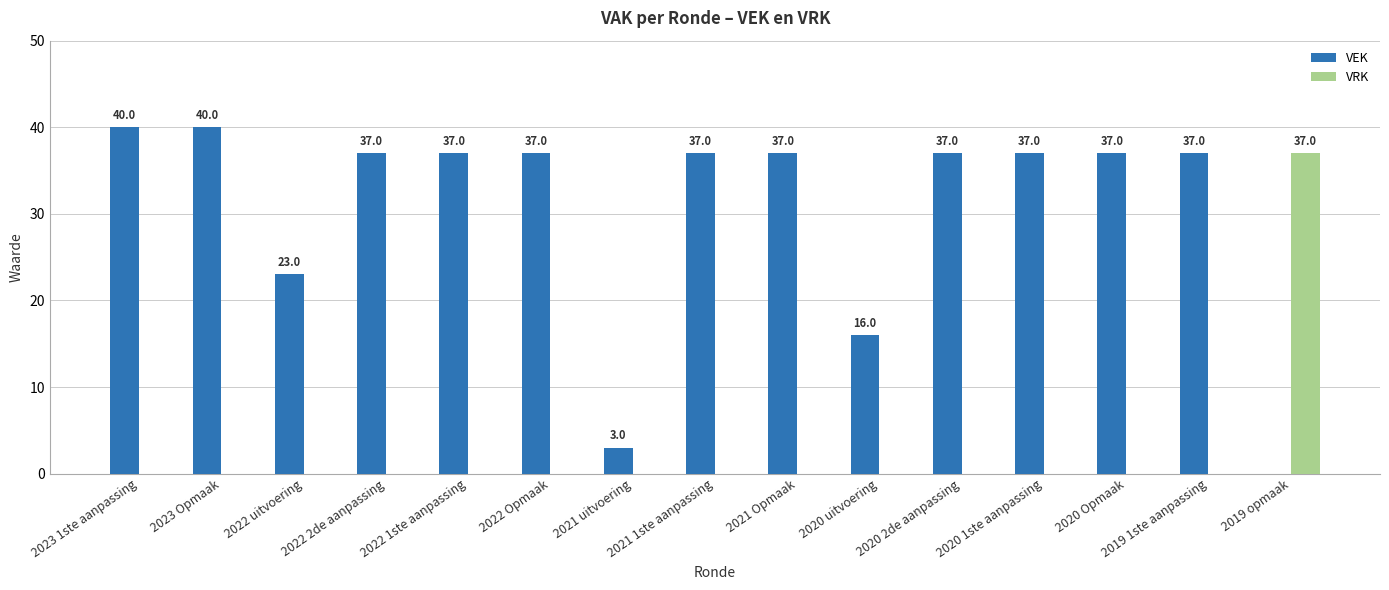

Read the VEK value at 2020 2de aanpassing, to the nearest 10.

40